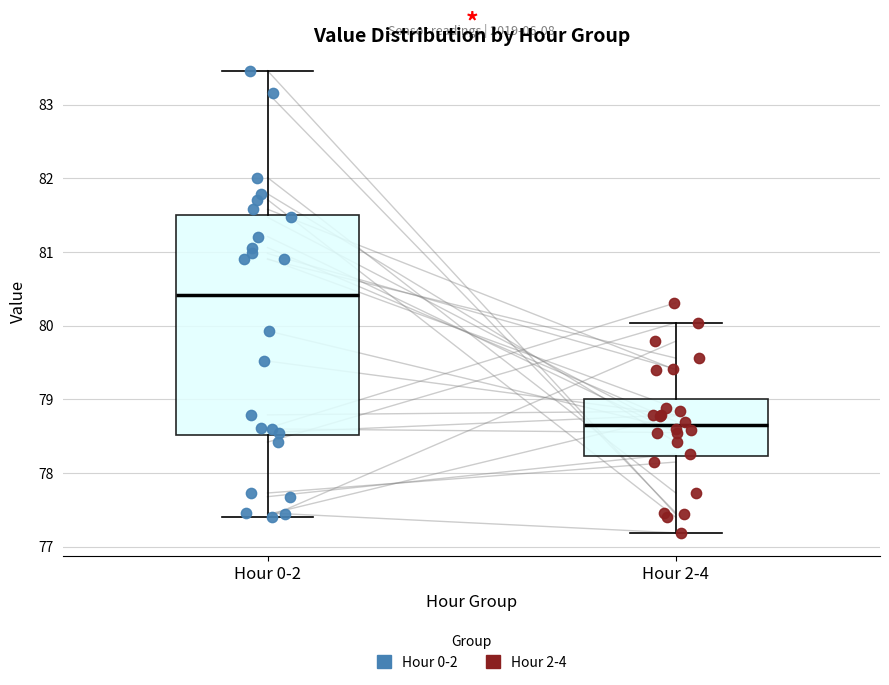

Where does the median line of the box for Hour 2-4 sit on the y-axis? The values are not printed on the chart, so give them approximately, as read against the axis.

78.7